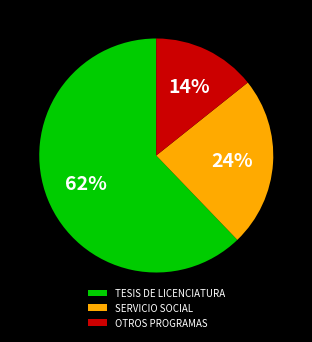

What is the largest slice in the pie chart?

TESIS DE LICENCIATURA